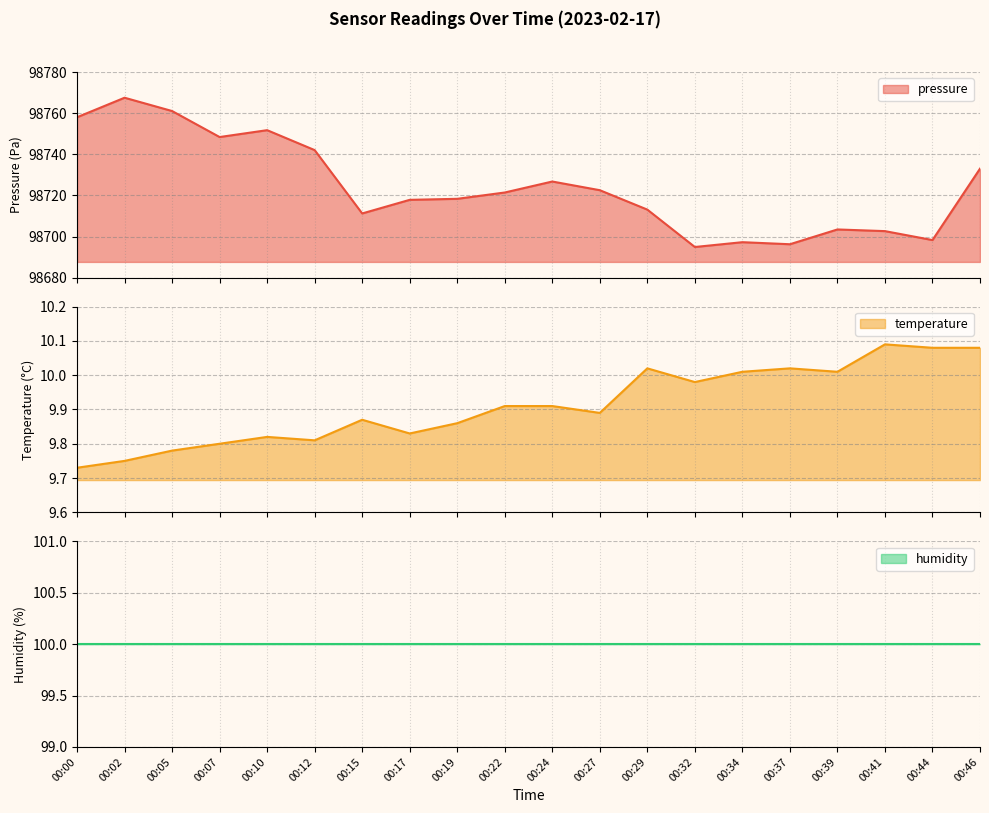

Does the chart have visible grid lines?

Yes